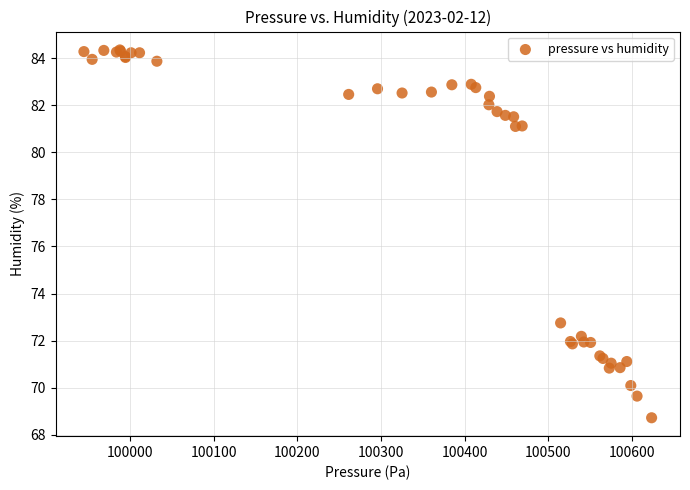

What Y value in the scatter plot is closest to 76?

72.8